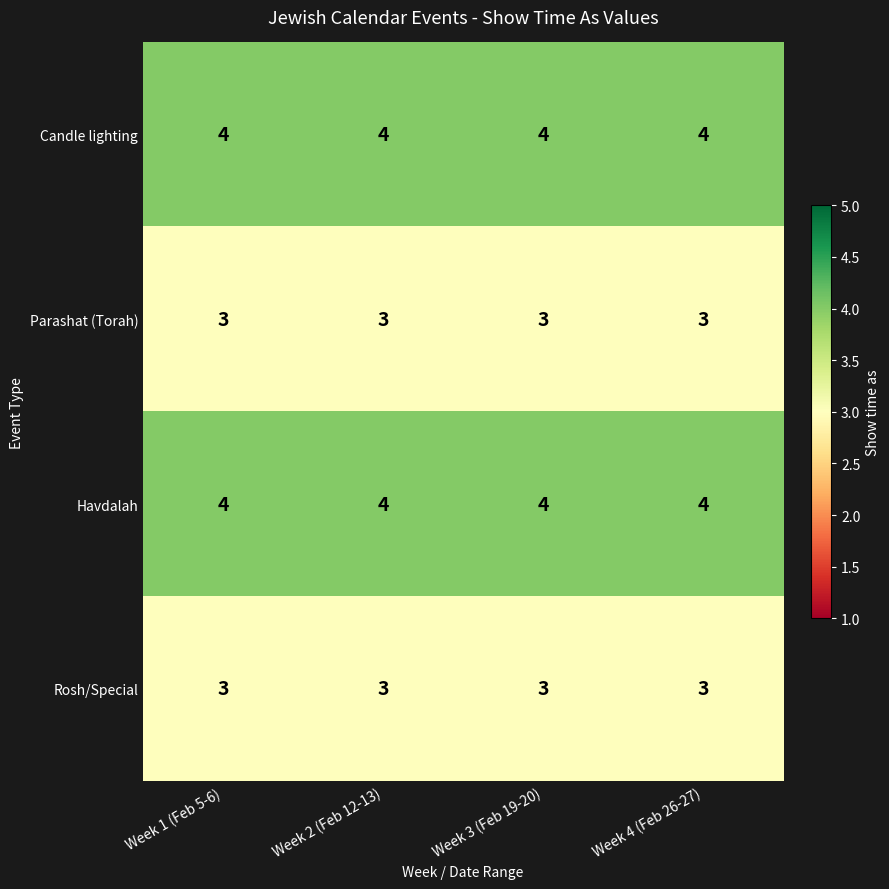

What is the sum of all Rosh/Special values?

12